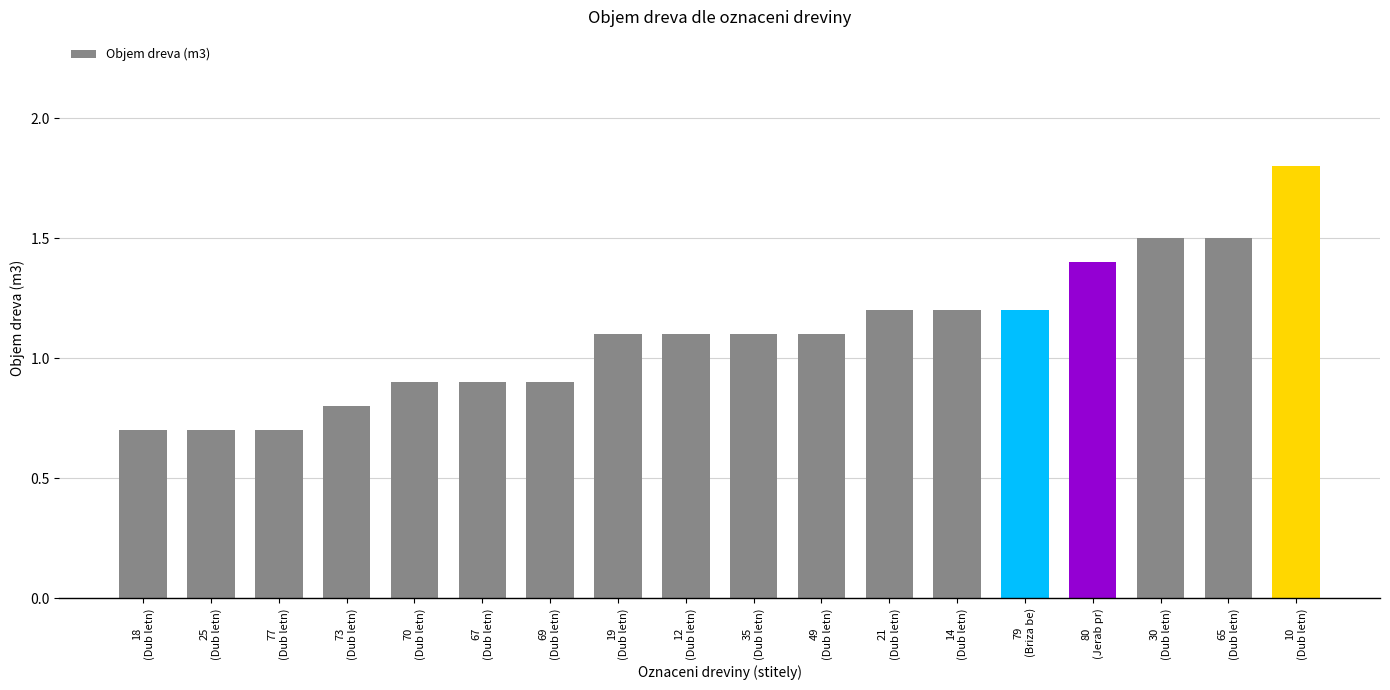

Reading right to left, transcribe all the data shown in this chart.

1.8	1.5	1.5	1.4	1.2	1.2	1.2	1.1	1.1	1.1	1.1	0.9	0.9	0.9	0.8	0.7	0.7	0.7